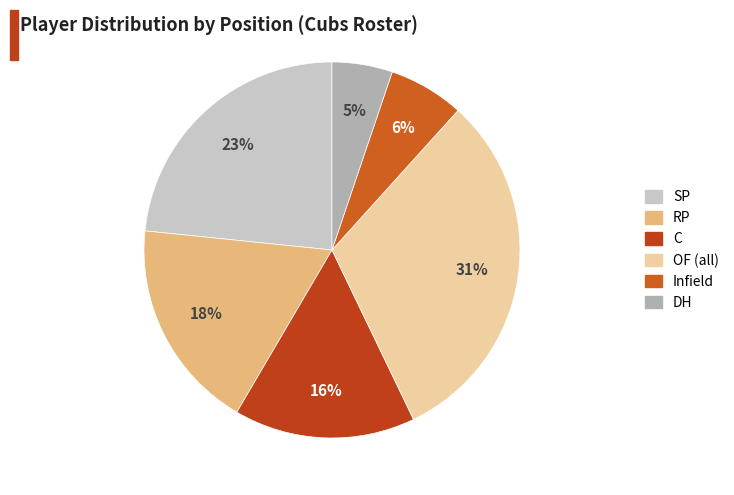

How many slices are in this pie chart?

6